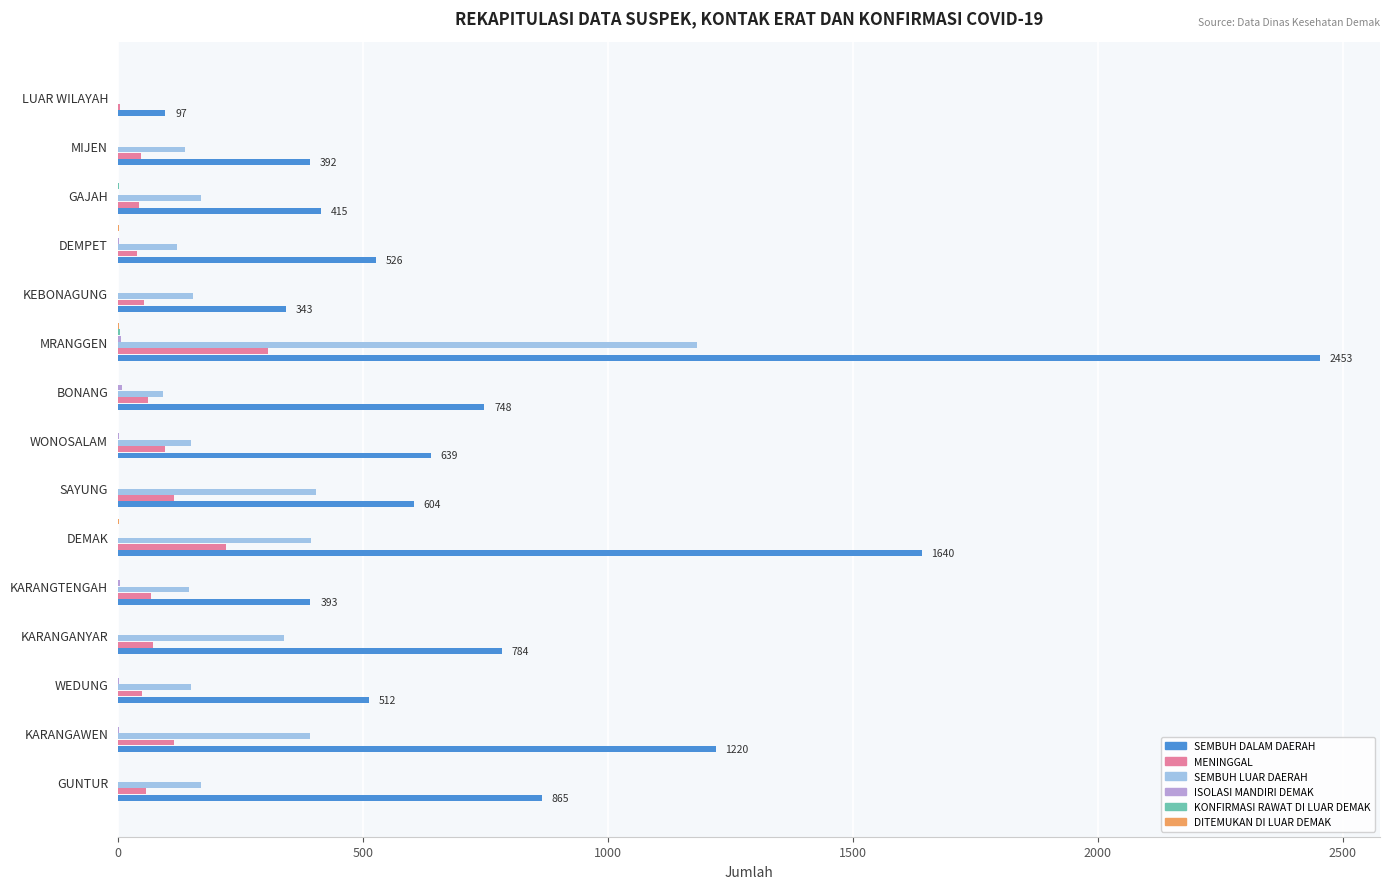

The MENINGGAL series shows 61 at BONANG. True or false?

True